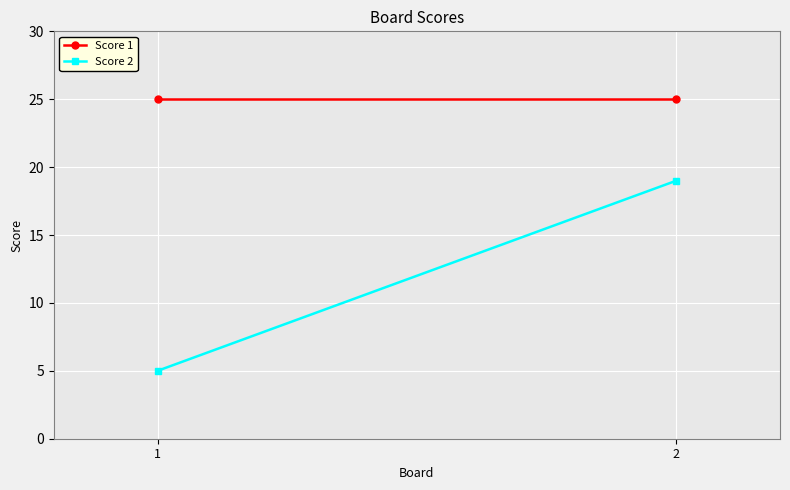

At which label does Score 1 reach its minimum?

1